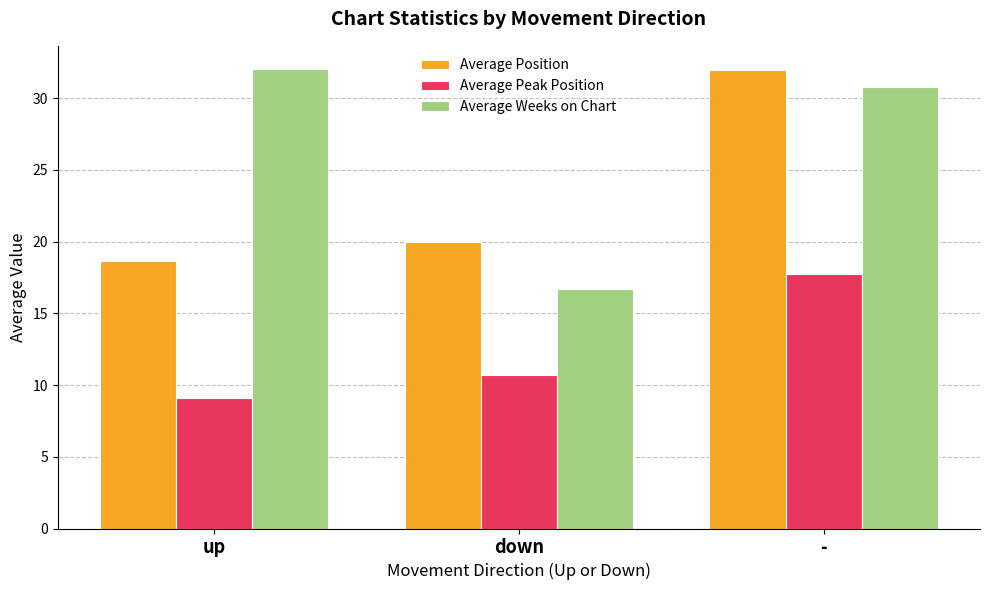

What is the label of the 2nd bar from the left?

down